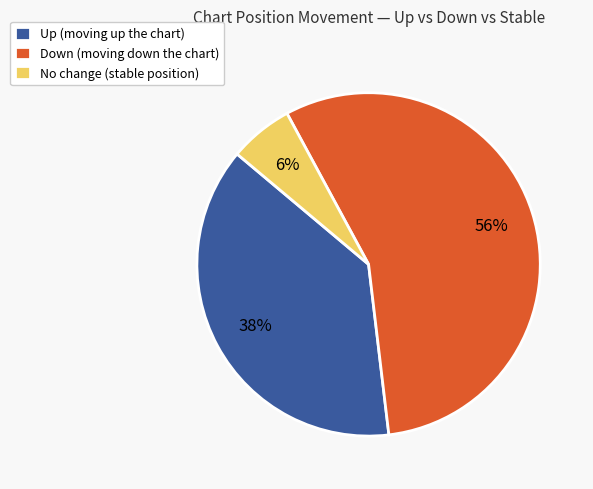

Is the sum of No change (stable position) and Down (moving down the chart) greater than half?

Yes